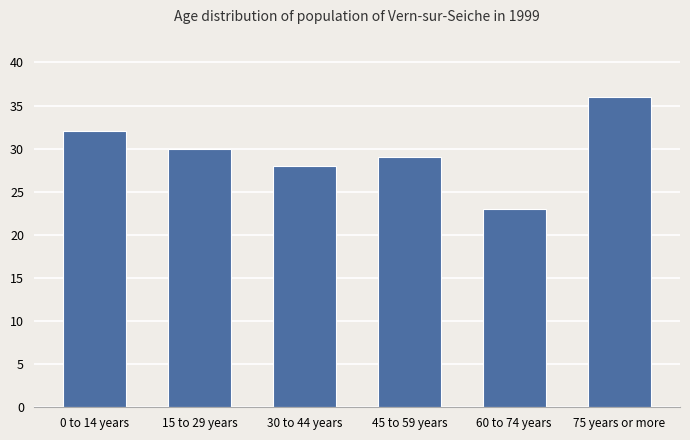

Count the number of data series in this chart.

1